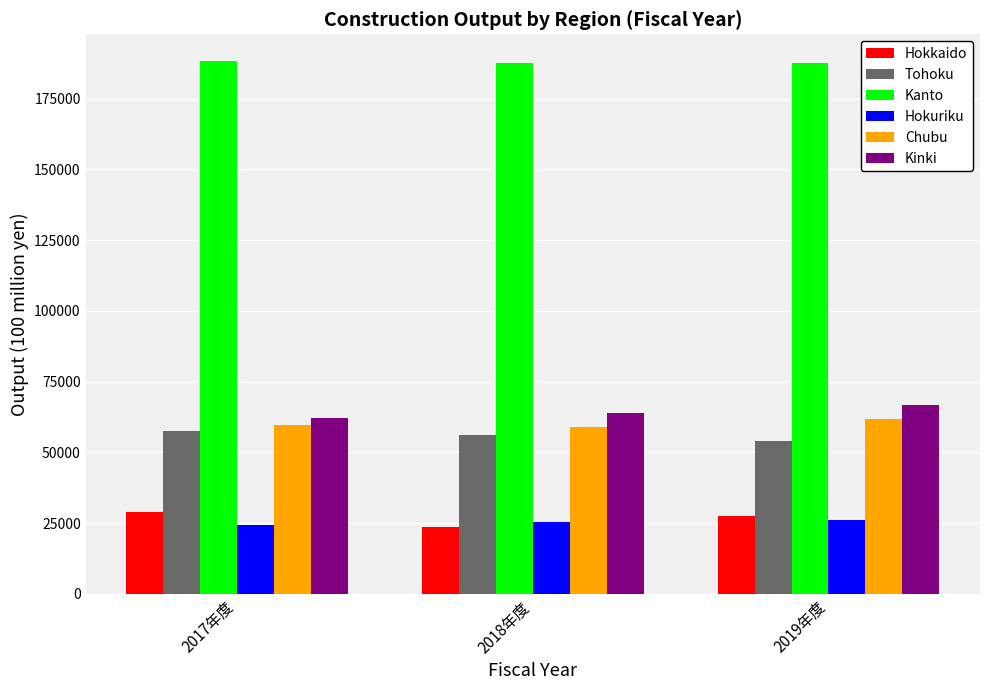

What is the value of the Kinki bar at the 2nd from the left?

63905.6